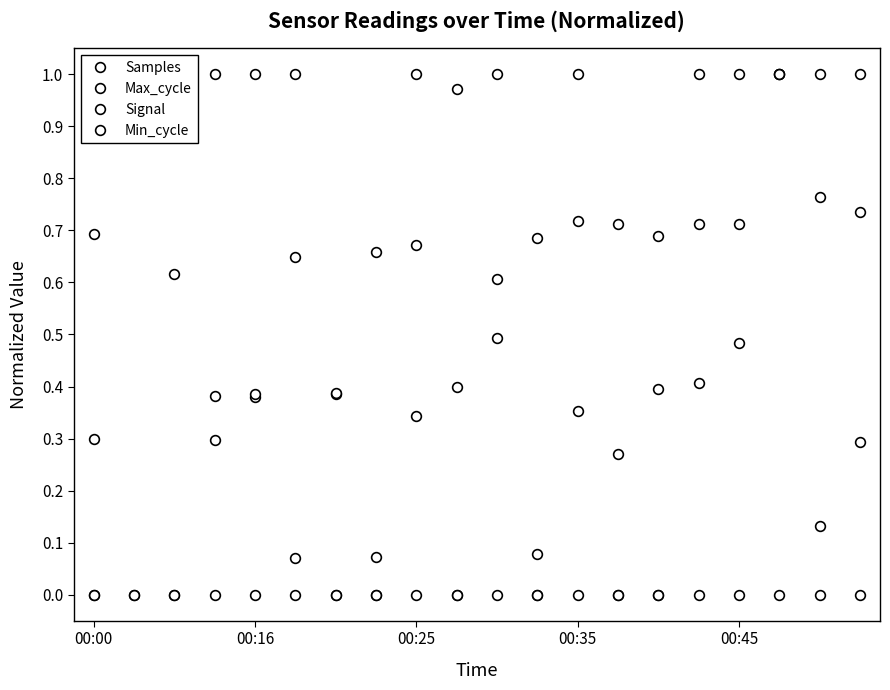

Is it true that Max_cycle equals 0.3 at 00:00?

True